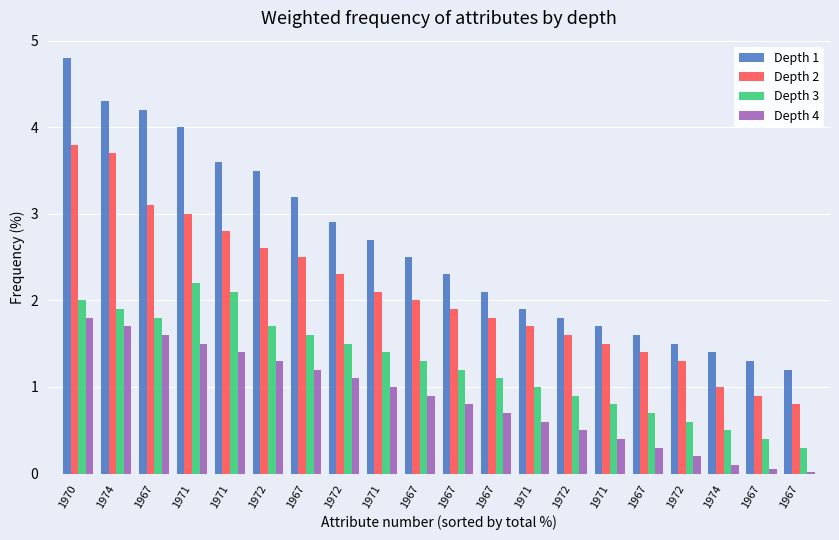

What is the difference between the Depth 3 values at 1967 and 1972?

0.3